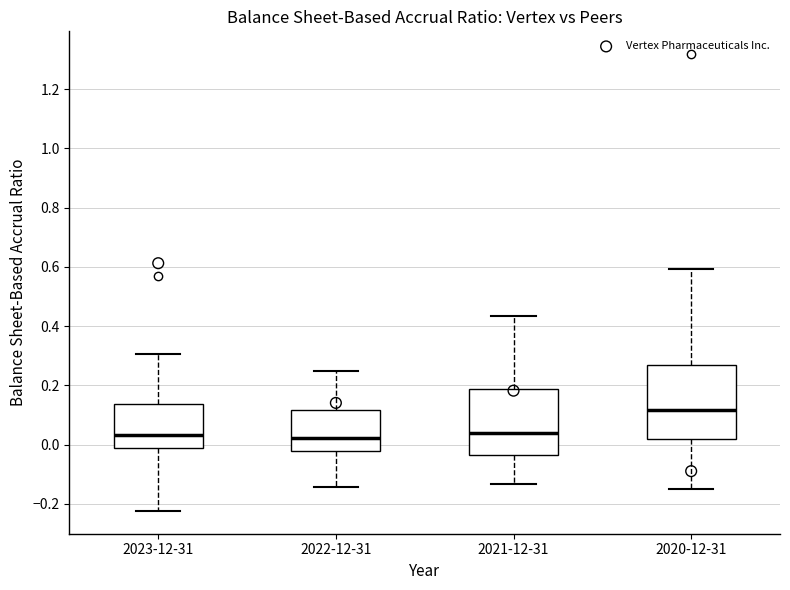

Reading left to right, read every box against the y-axis: the position of its median line, the range the box covers, and the ends of its whiskers. The values are not printed on the chart, so give them approximately, as read against the axis.

2023-12-31: median 0.04, box 0.00 to 0.14, whiskers -0.22 to 0.30
2022-12-31: median 0.02, box -0.02 to 0.12, whiskers -0.14 to 0.24
2021-12-31: median 0.04, box -0.04 to 0.18, whiskers -0.14 to 0.44
2020-12-31: median 0.12, box 0.02 to 0.26, whiskers -0.14 to 0.60